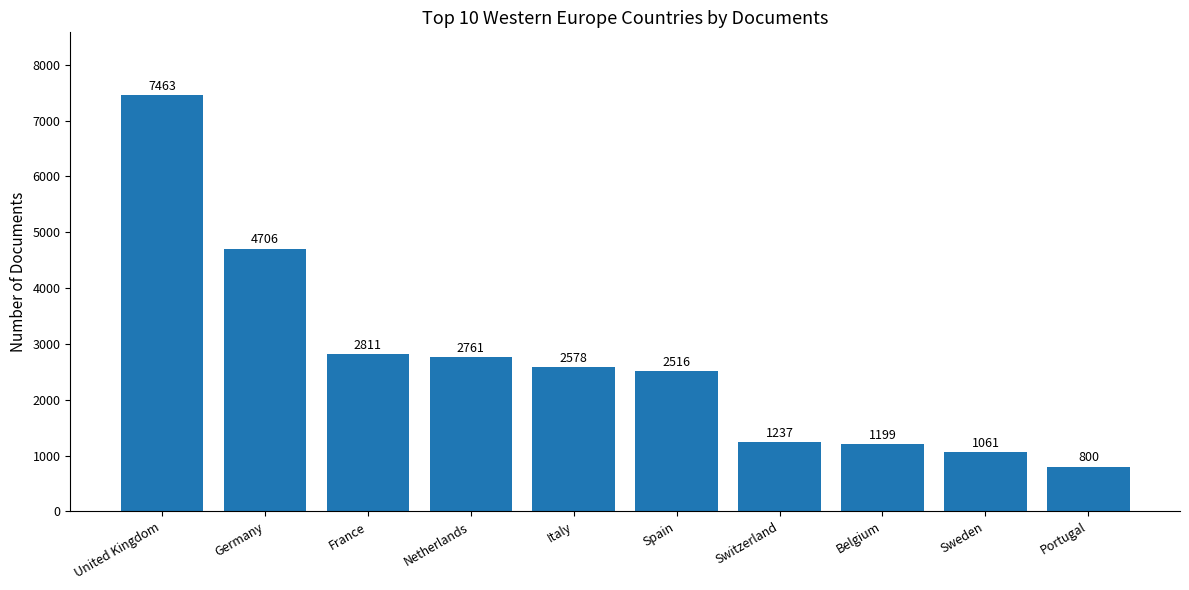

What is the difference between the values at United Kingdom and Spain?

4947